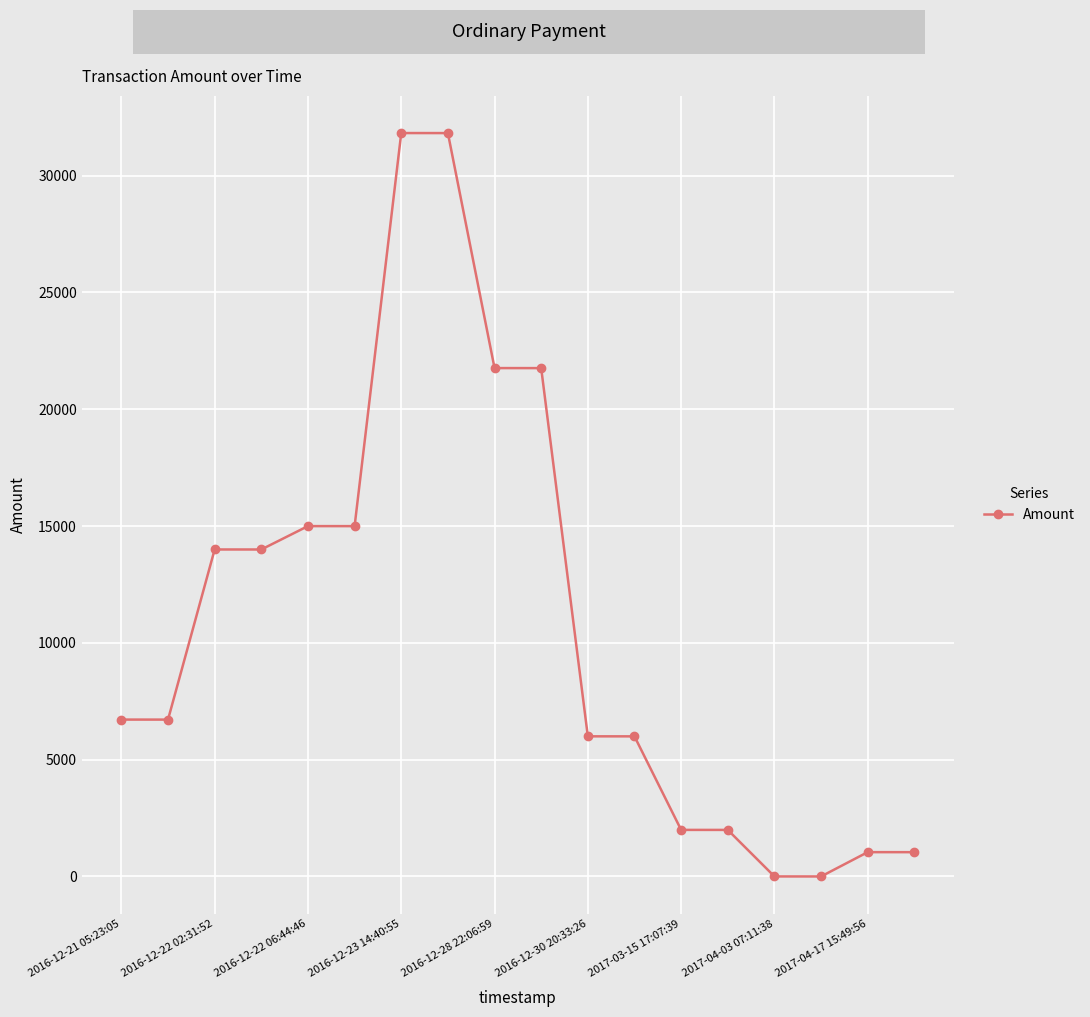

What is the difference between the second highest and second lowest values?

31820.6